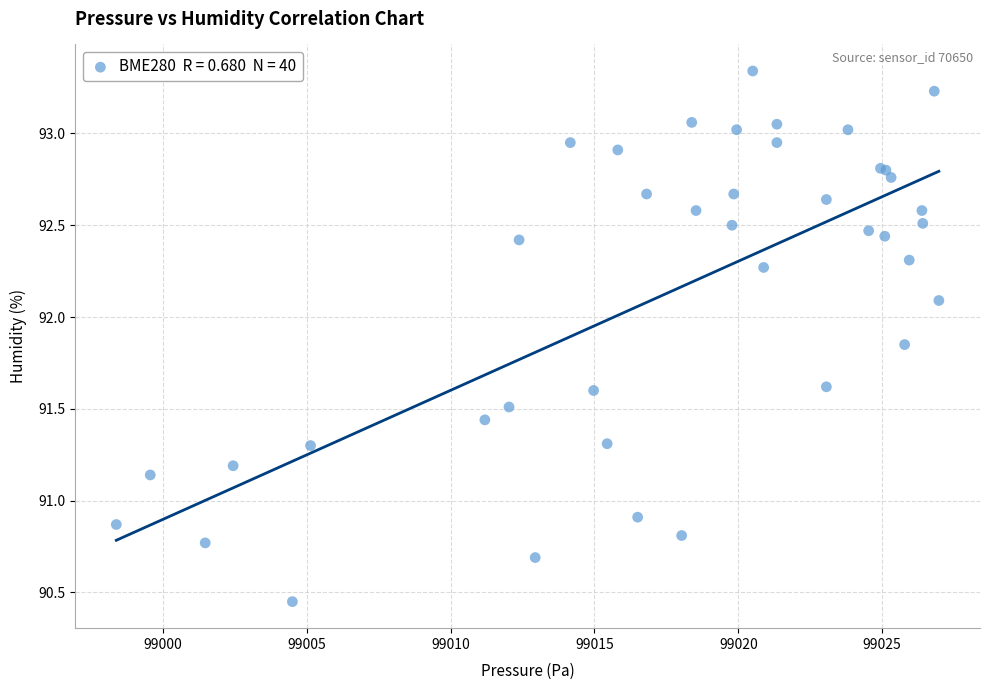

What Y value in the scatter plot is closest to 91?

90.9